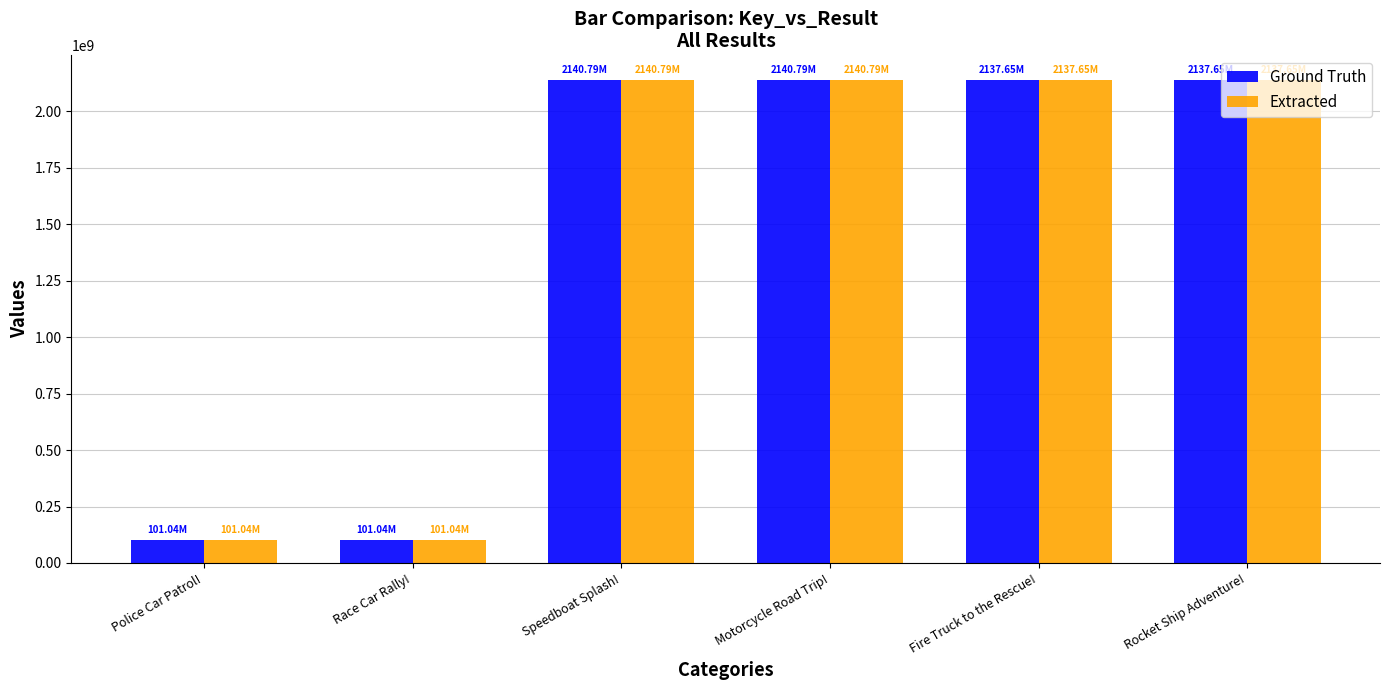

What is the difference between the Extracted values at Race Car Rally! and Speedboat Splash!?

2039757196